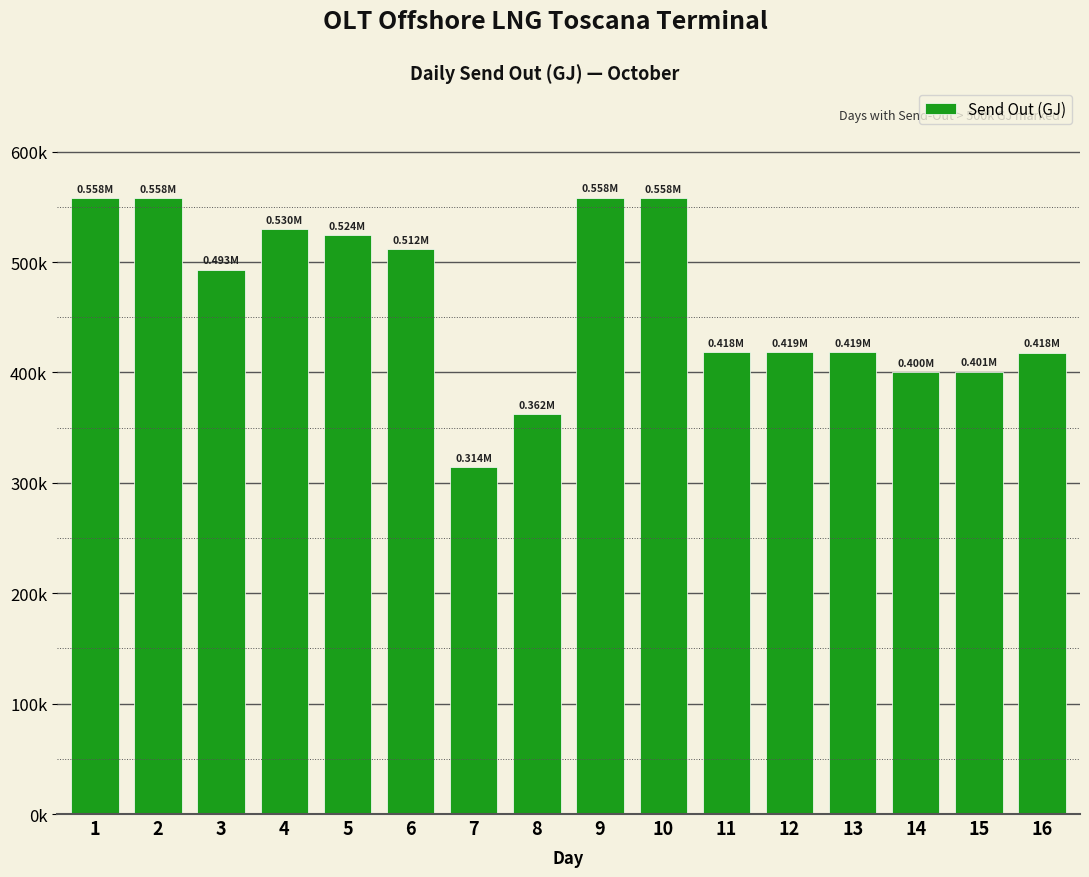

Are the bars horizontal?

No